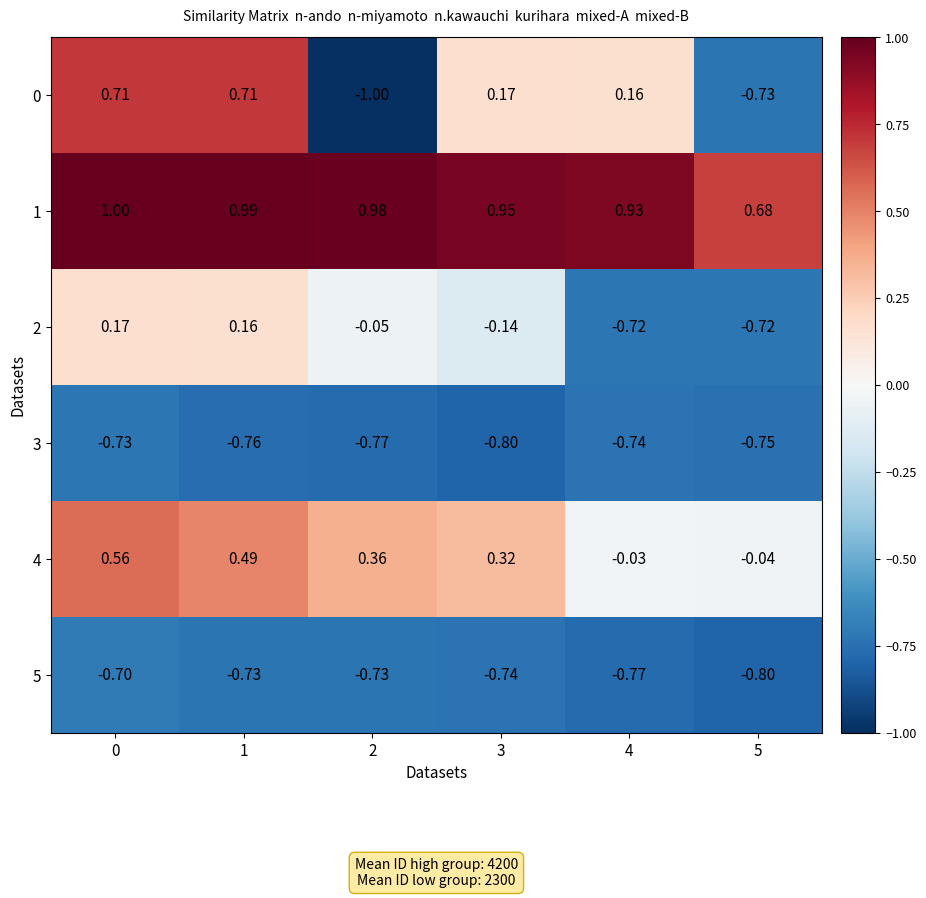

What is the maximum value shown in the chart?

1.0